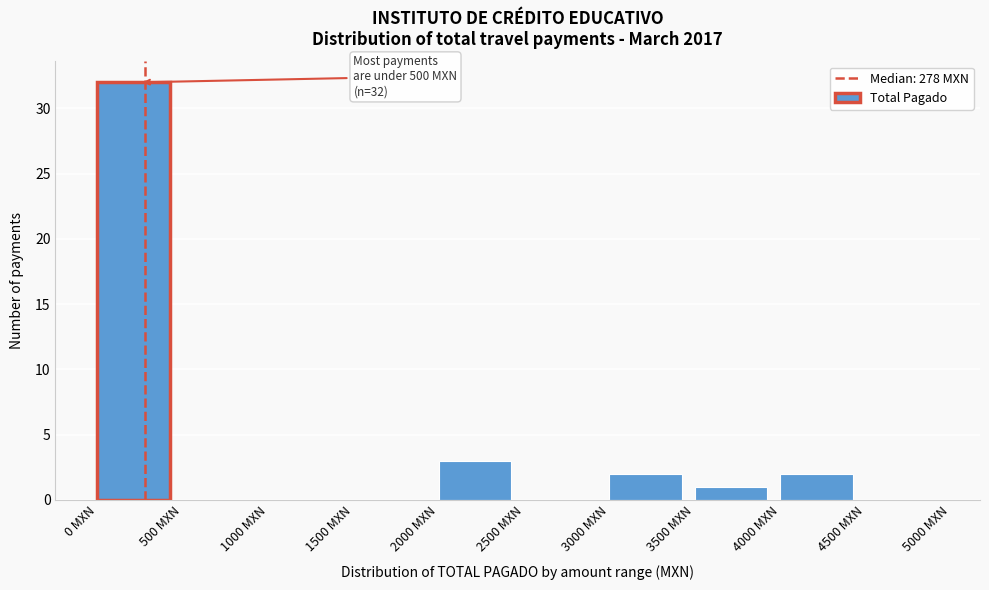

Over which range of the x-axis is the bar tallest?

0 to 500